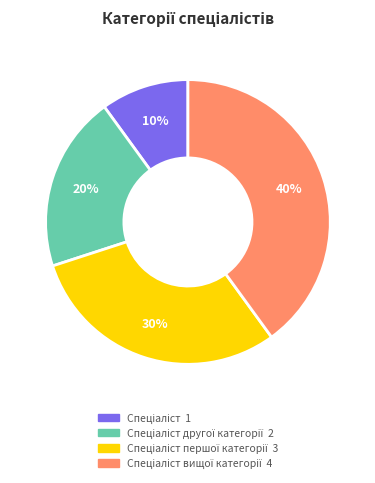

To the nearest percent, what is the average slice percentage?

25%